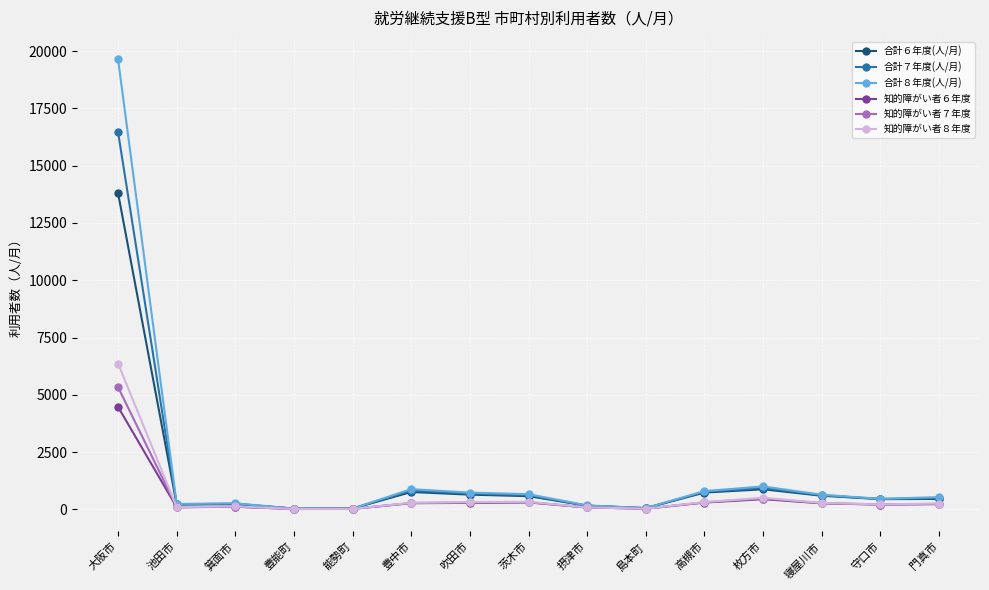

At which category is the sum across all series the highest?

大阪市